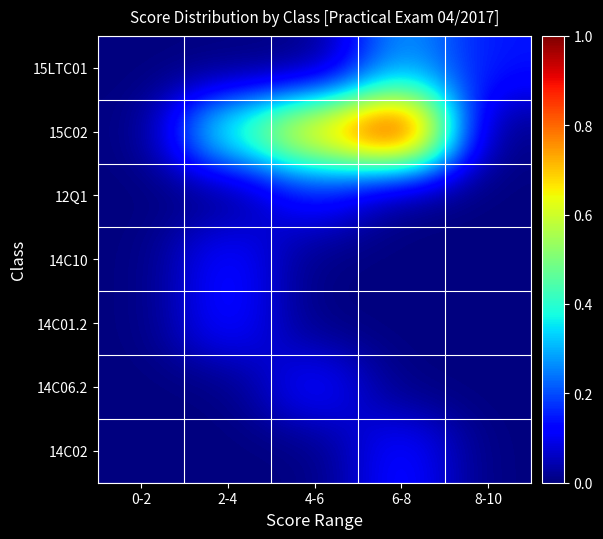

At 2-4, list the series in order from largest to smallest.

15C02, 14C10, 14C01.2, 15LTC01, 12Q1, 14C06.2, 14C02